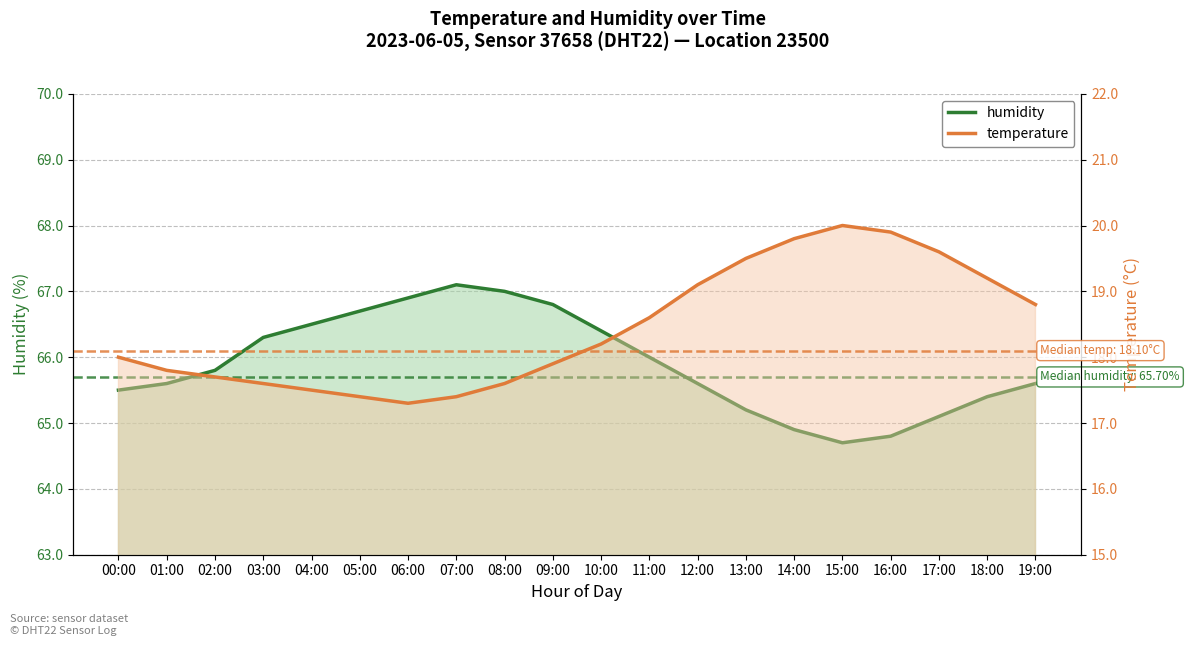

Reading left to right, list all the values displayed in this chart.

humidity: 00:00=65.5	01:00=65.6	02:00=65.8	03:00=66.3	04:00=66.5	05:00=66.7	06:00=66.9	07:00=67.1	08:00=67.0	09:00=66.8	10:00=66.4	11:00=66.0	12:00=65.6	13:00=65.2	14:00=64.9	15:00=64.7	16:00=64.8	17:00=65.1	18:00=65.4	19:00=65.6
temperature: 00:00=18.0	01:00=17.8	02:00=17.7	03:00=17.6	04:00=17.5	05:00=17.4	06:00=17.3	07:00=17.4	08:00=17.6	09:00=17.9	10:00=18.2	11:00=18.6	12:00=19.1	13:00=19.5	14:00=19.8	15:00=20.0	16:00=19.9	17:00=19.6	18:00=19.2	19:00=18.8